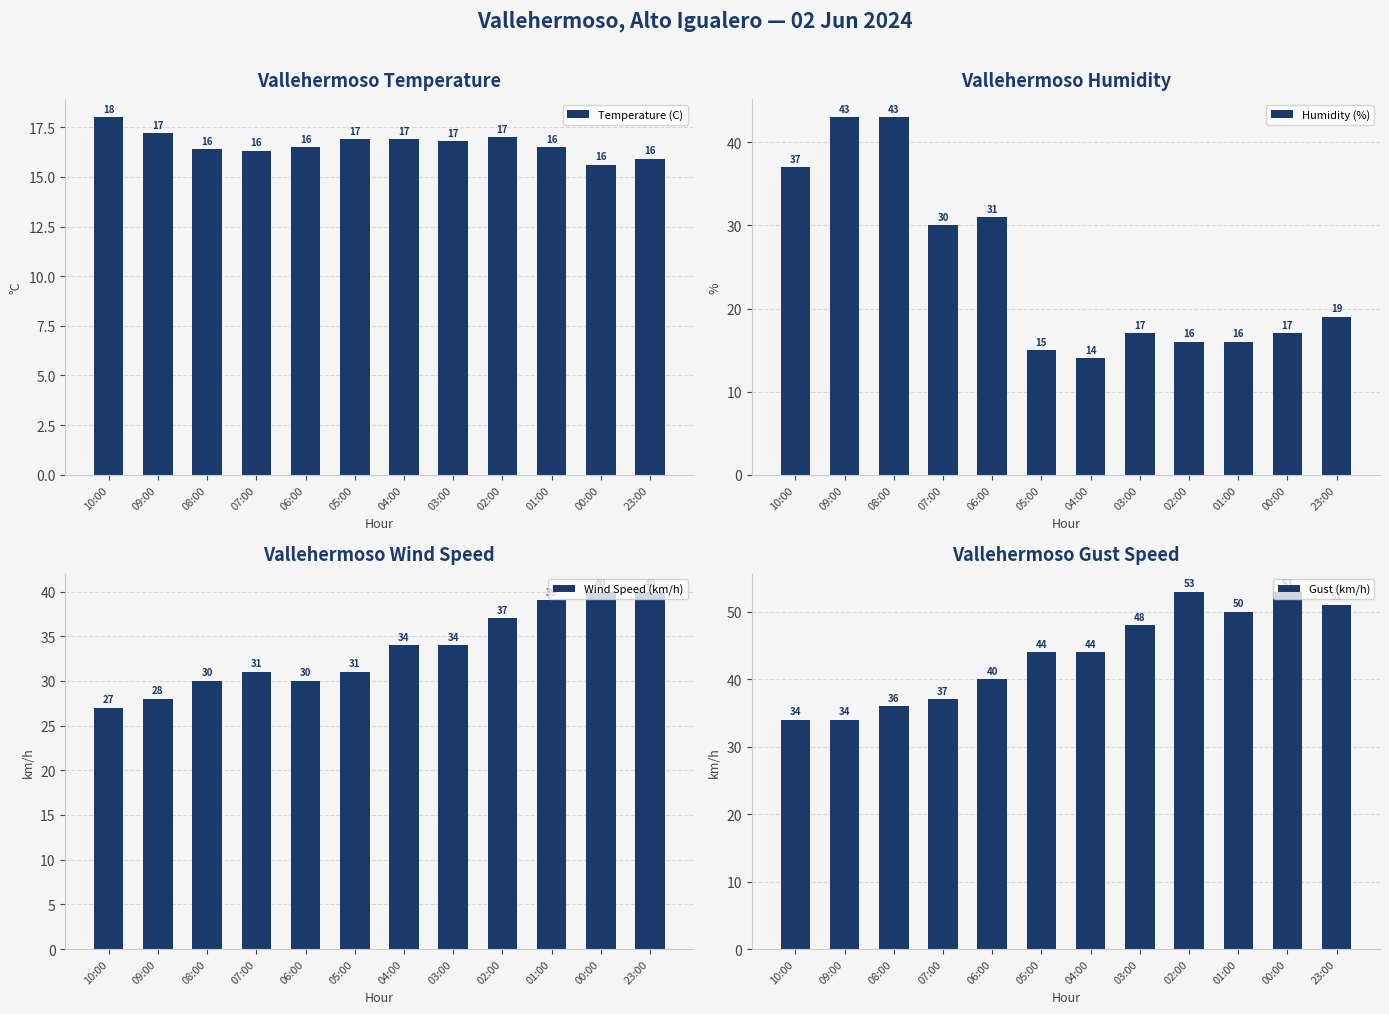

Between 08:00 and 01:00, which is larger?

01:00